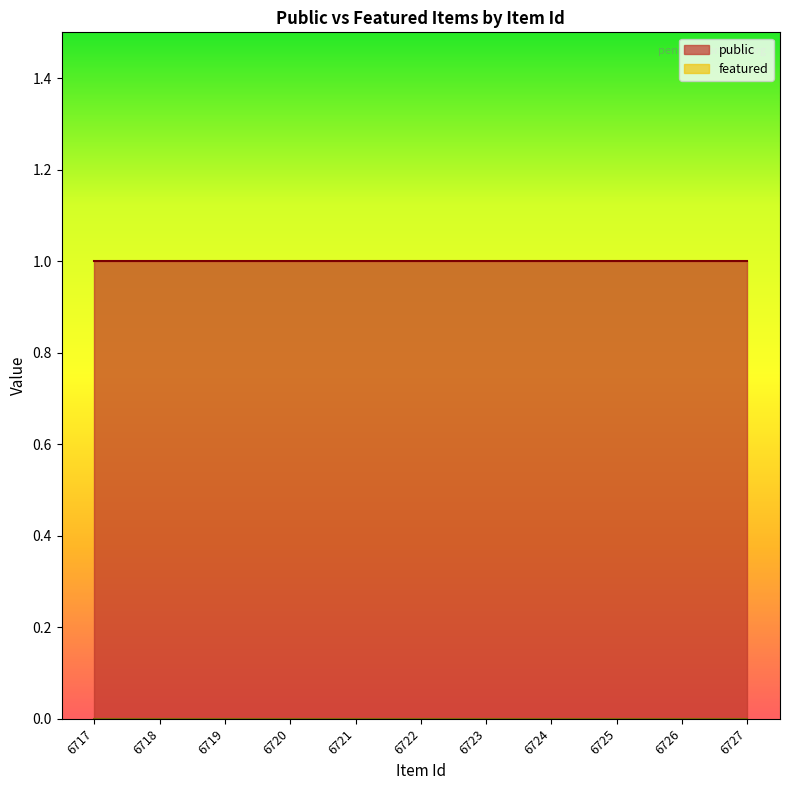

What is the sum of the public values at 6718 and 6717?

2